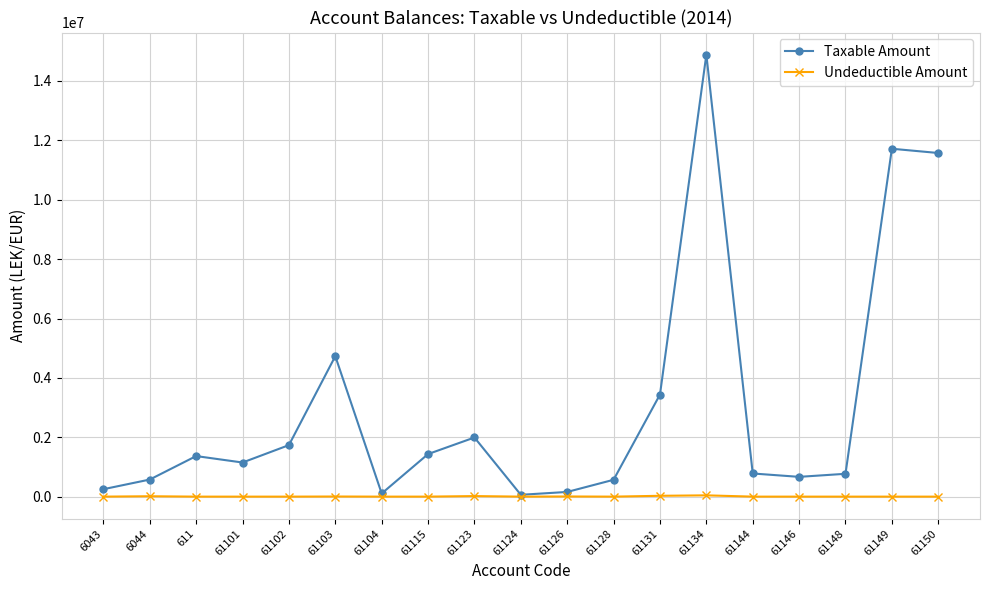

At which category does the chart reach its peak across all series?

61134